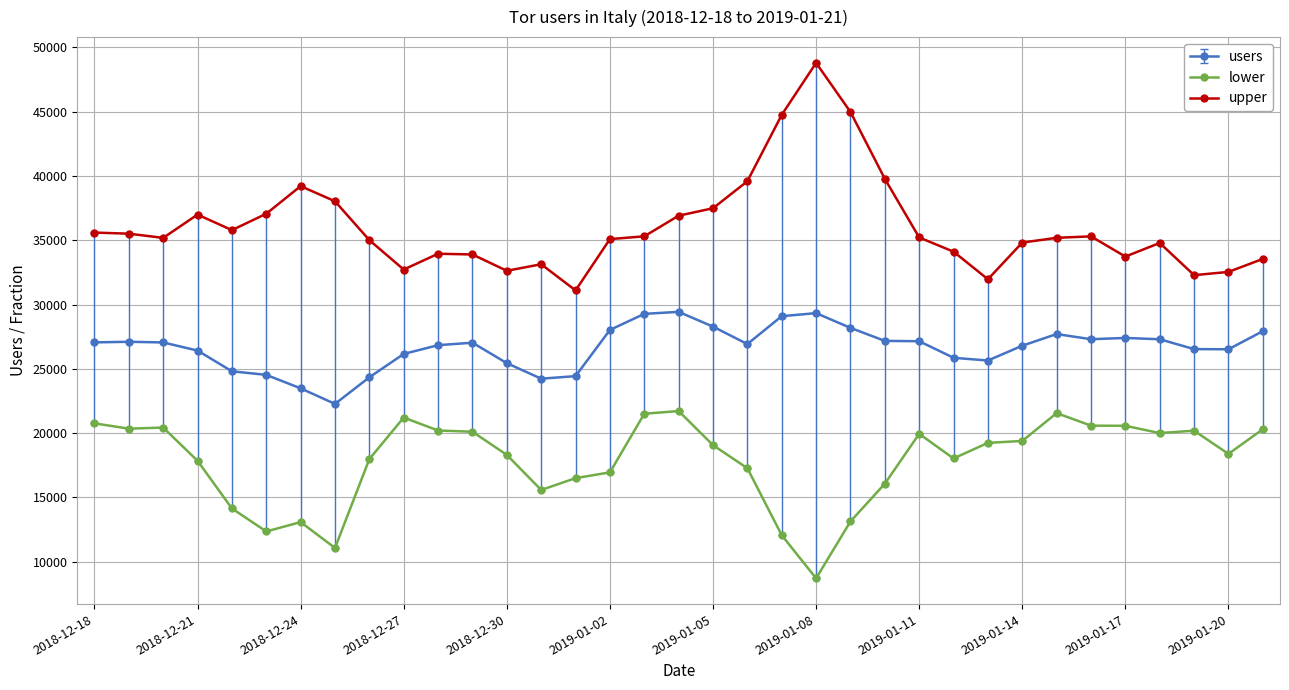

What is the greatest value displayed?

48795